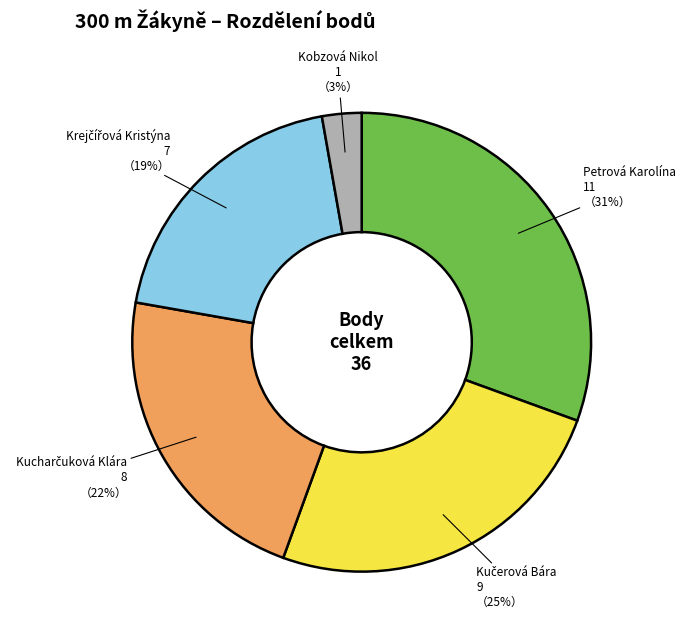

To the nearest percent, what is the average slice percentage?

20%